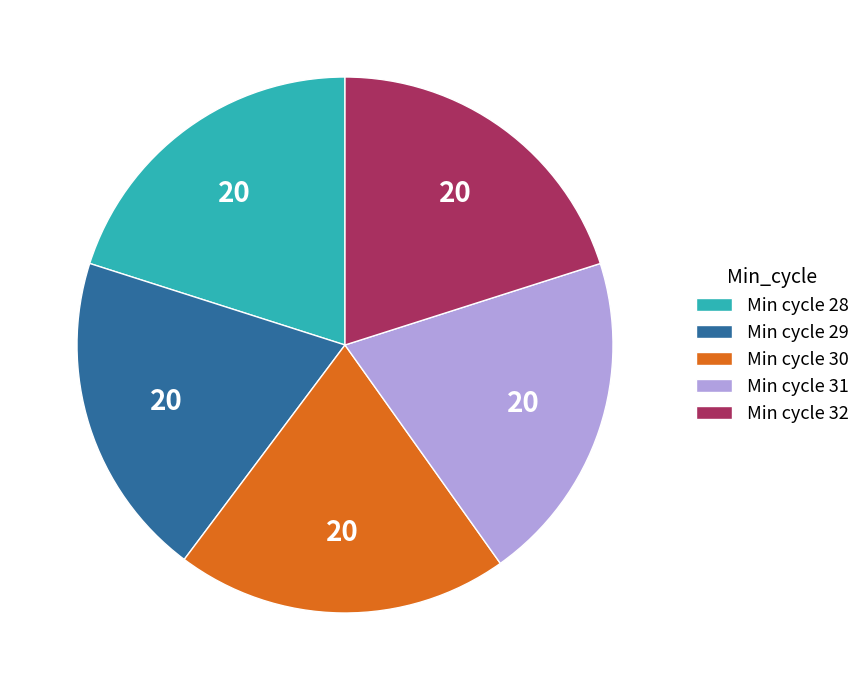

Approximately how many times larger is the value at Min cycle 30 compared to Min cycle 29?

1.0